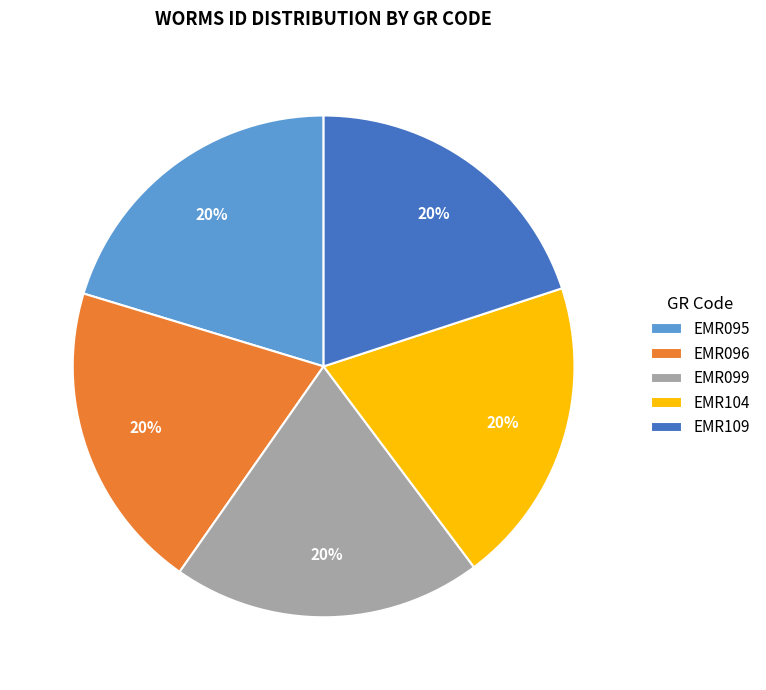

To the nearest percent, what is the average slice percentage?

20%